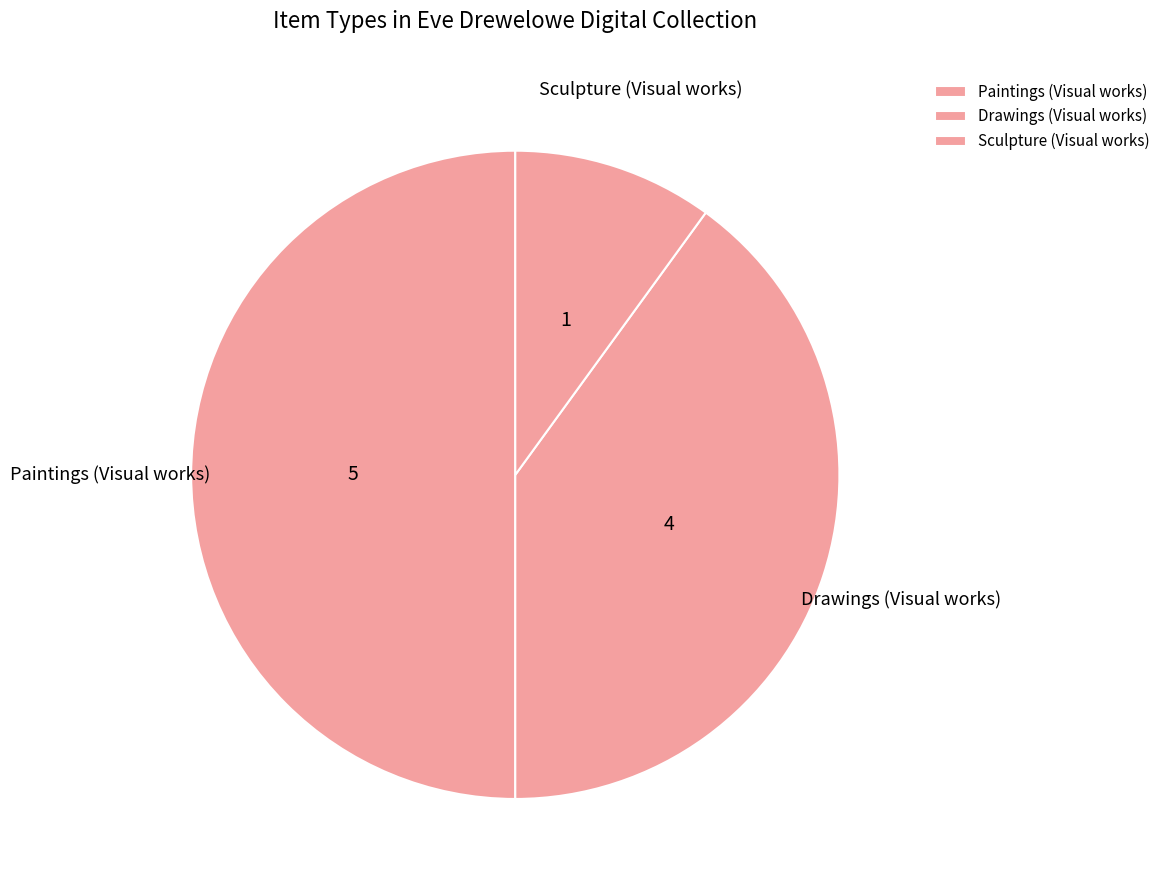

How many slices are in this pie chart?

3